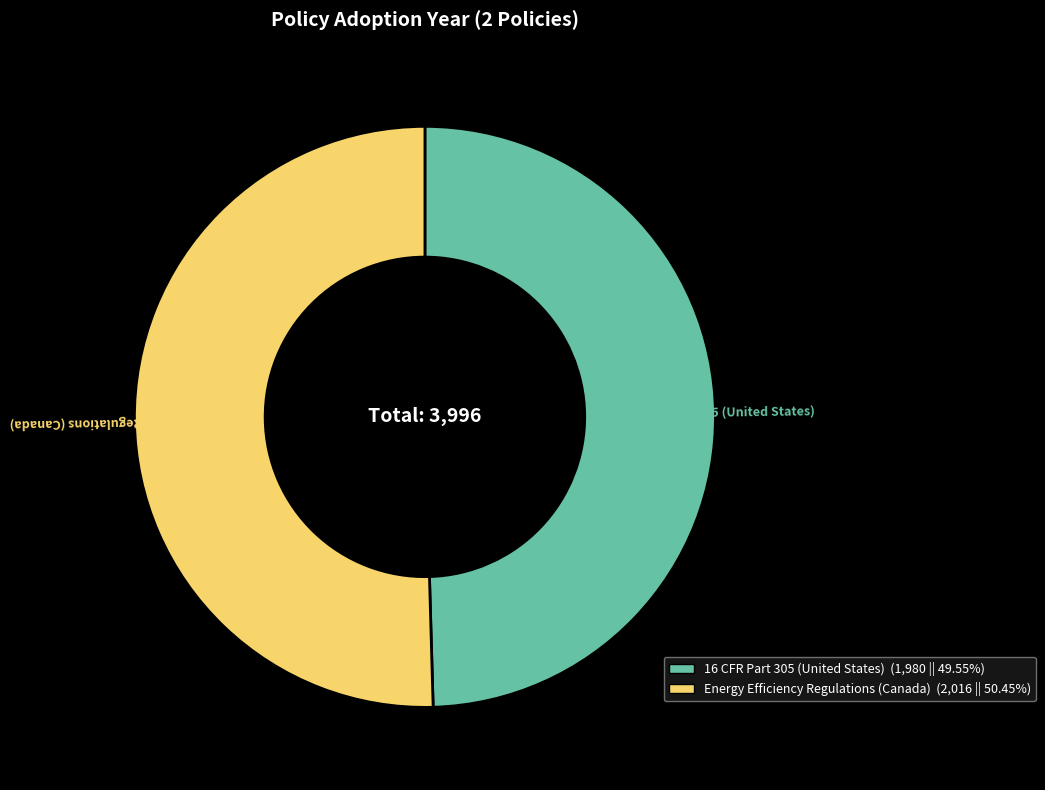

Between Energy Efficiency Regulations (Canada) and 16 CFR Part 305 (United States), which is larger?

Energy Efficiency Regulations (Canada)